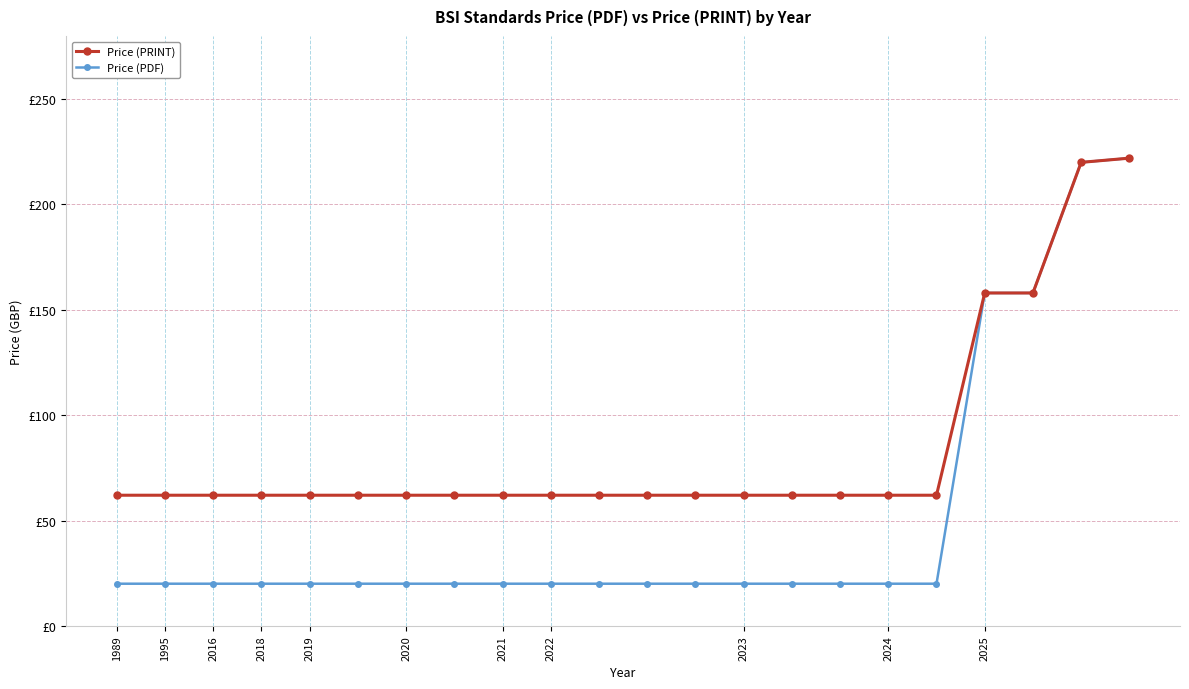

What are all the series names shown in the legend?

Price (PRINT), Price (PDF)